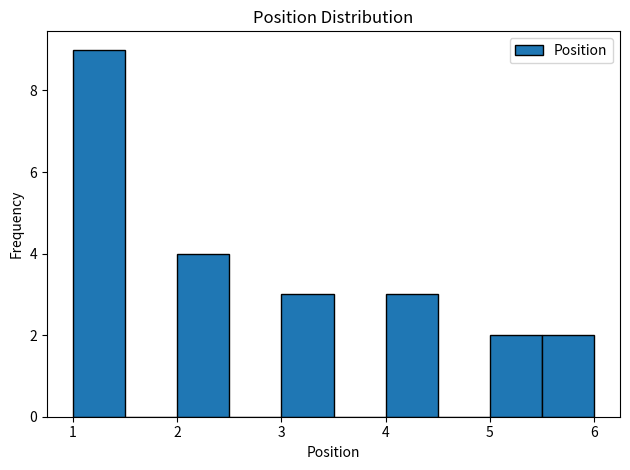

How tall is the bar that spans 5.0 to 5.5 on the x-axis? The values are not printed on the chart, so give them approximately, as read against the axis.

2